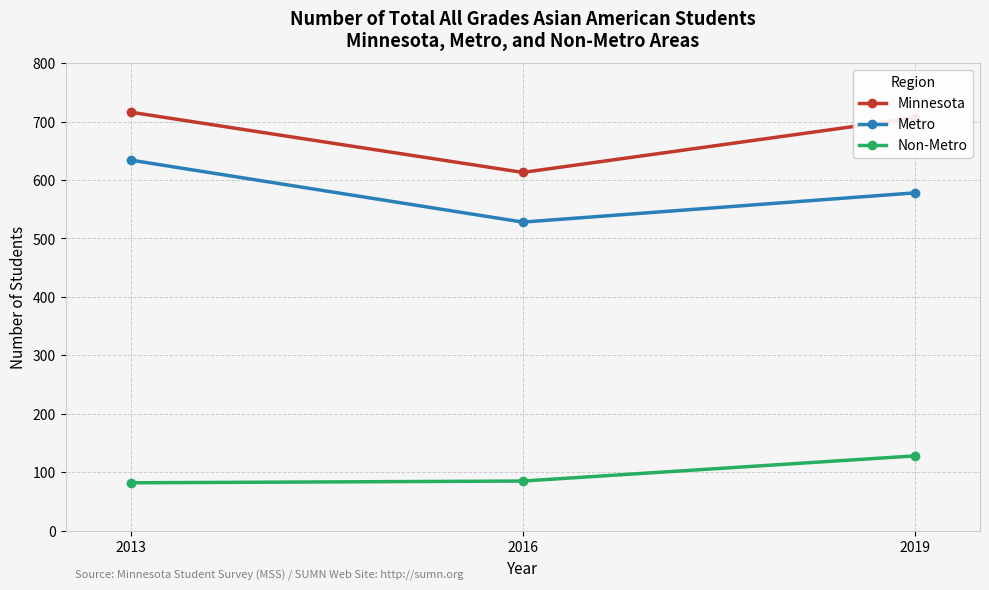

What is the smallest value displayed?

82